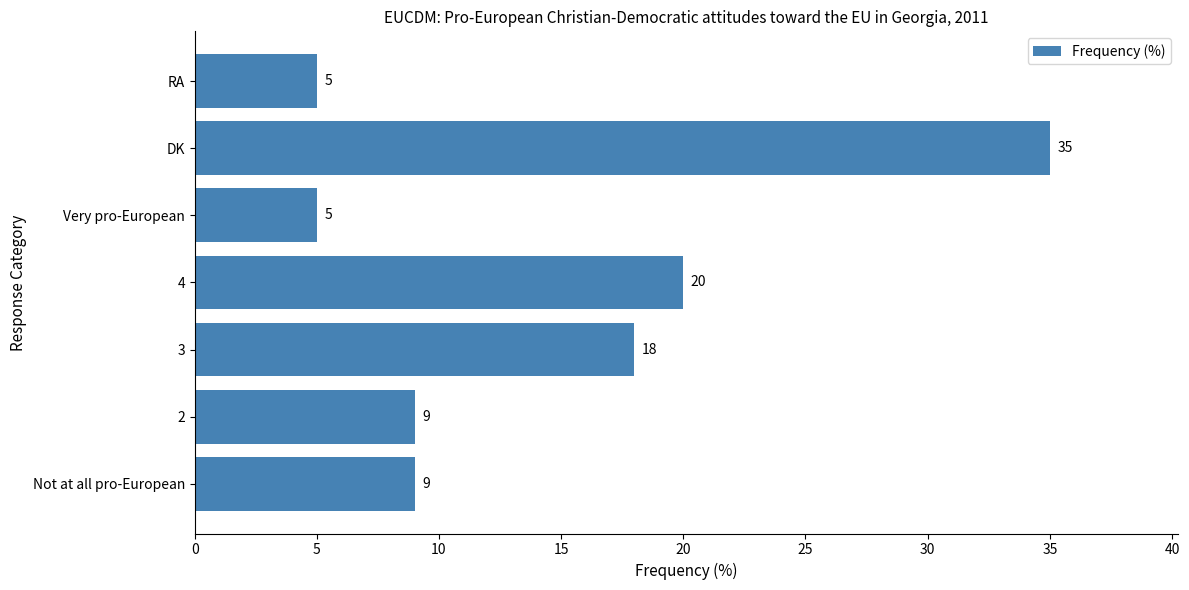

What is the minimum value shown in the chart?

5